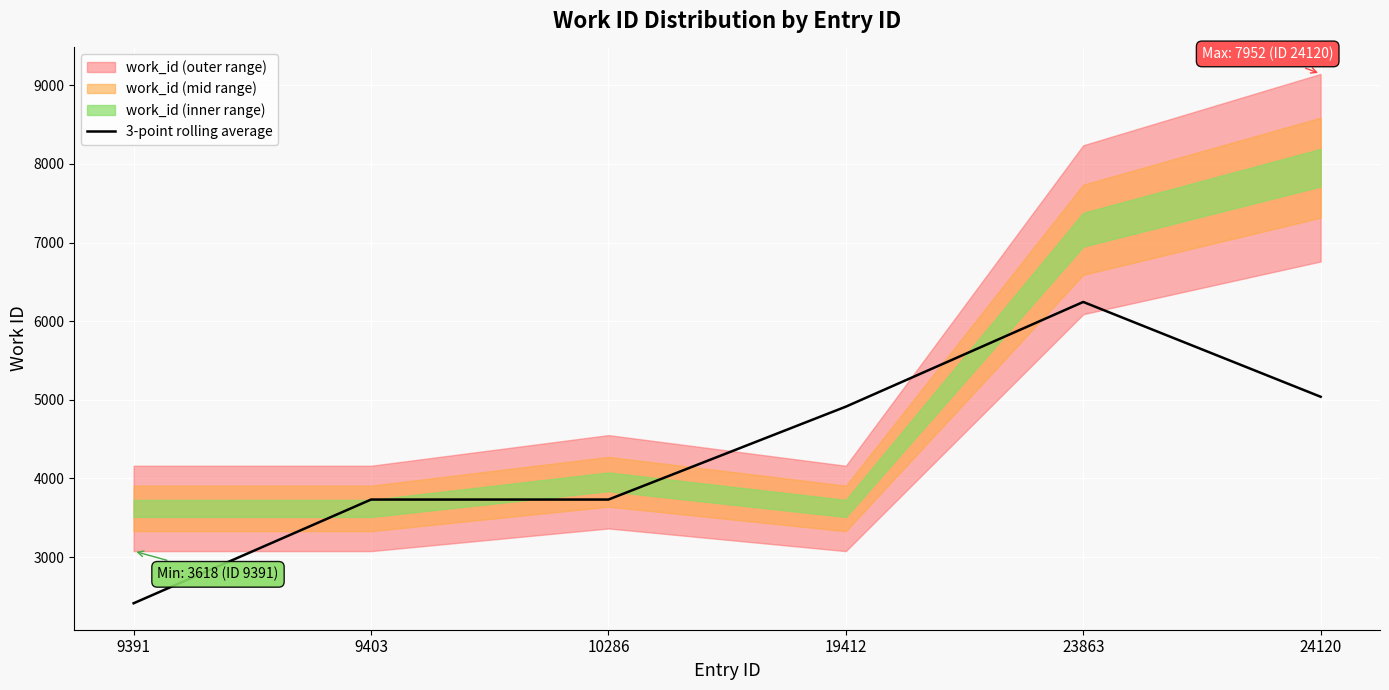

How many data points are less than 4912?

3